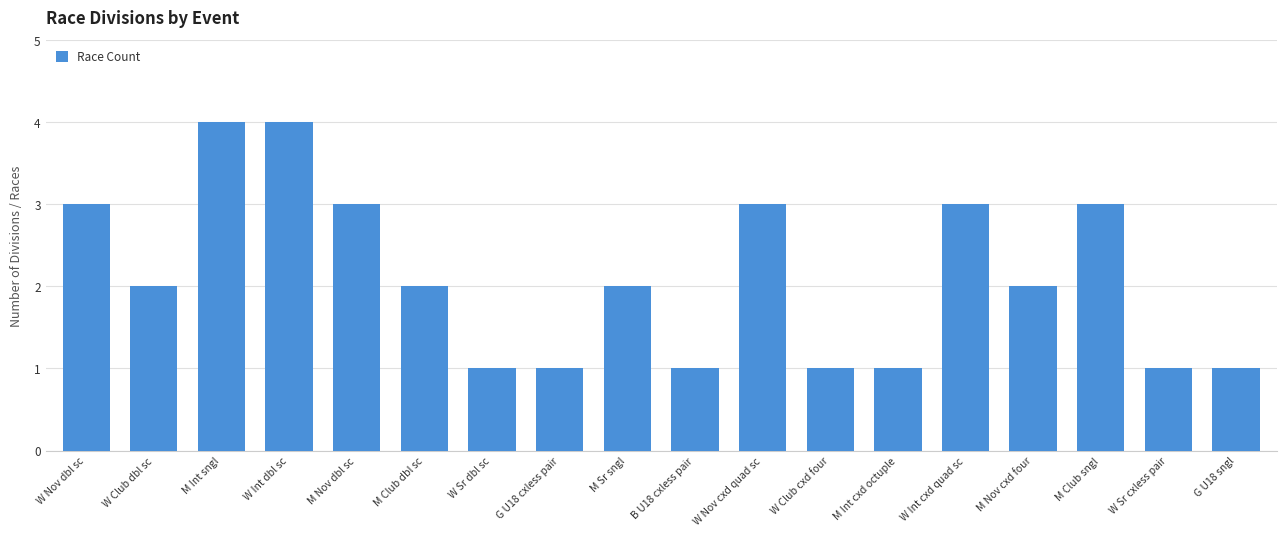

What is the change in value from W Int dbl sc to W Club cxd four?

-3